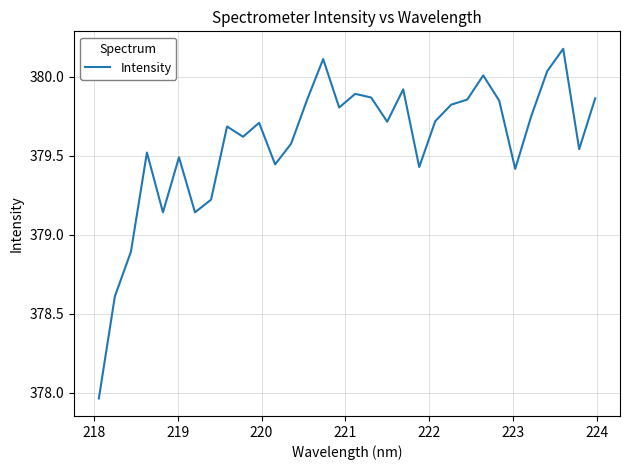

What is the difference between the maximum and minimum values?

2.2